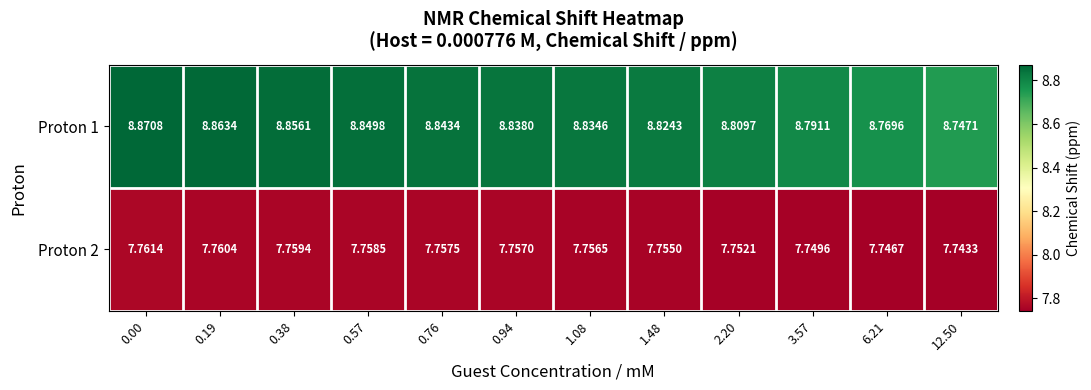

Which series has the widest spread of values?

Proton 1